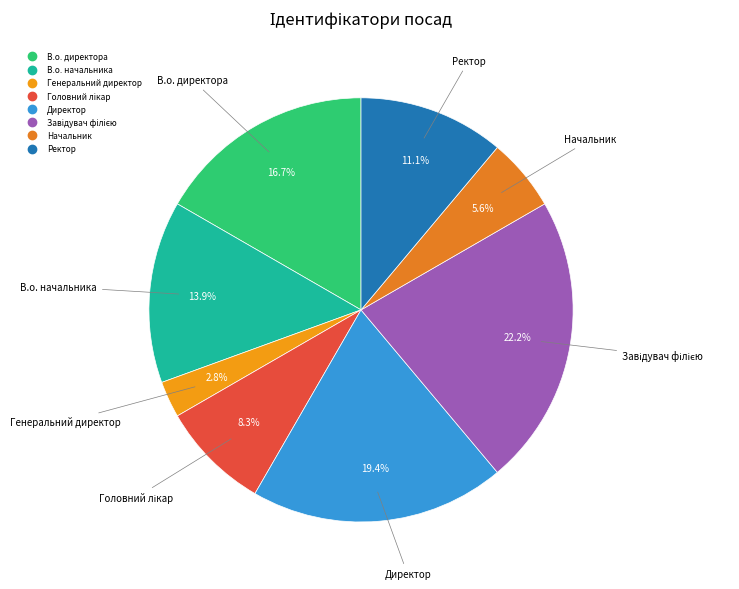

Does Директор represent more than half of the total?

No